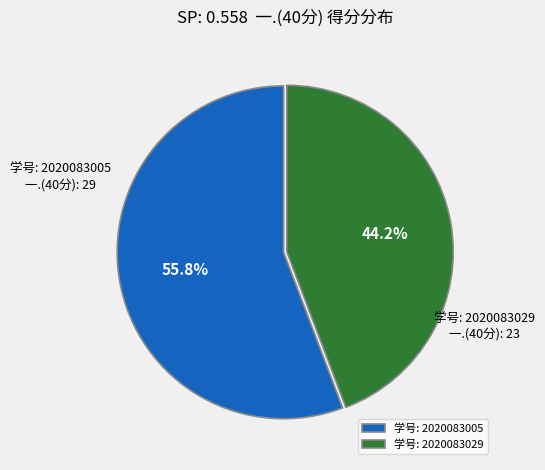

Combined, do 学号: 2020083029 and 学号: 2020083005 account for over 50%?

Yes